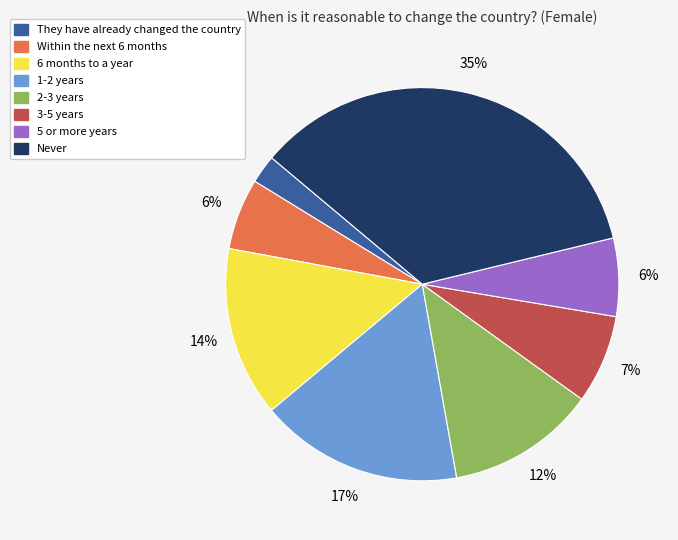

To the nearest percent, what portion does 6 months to a year represent?

14%